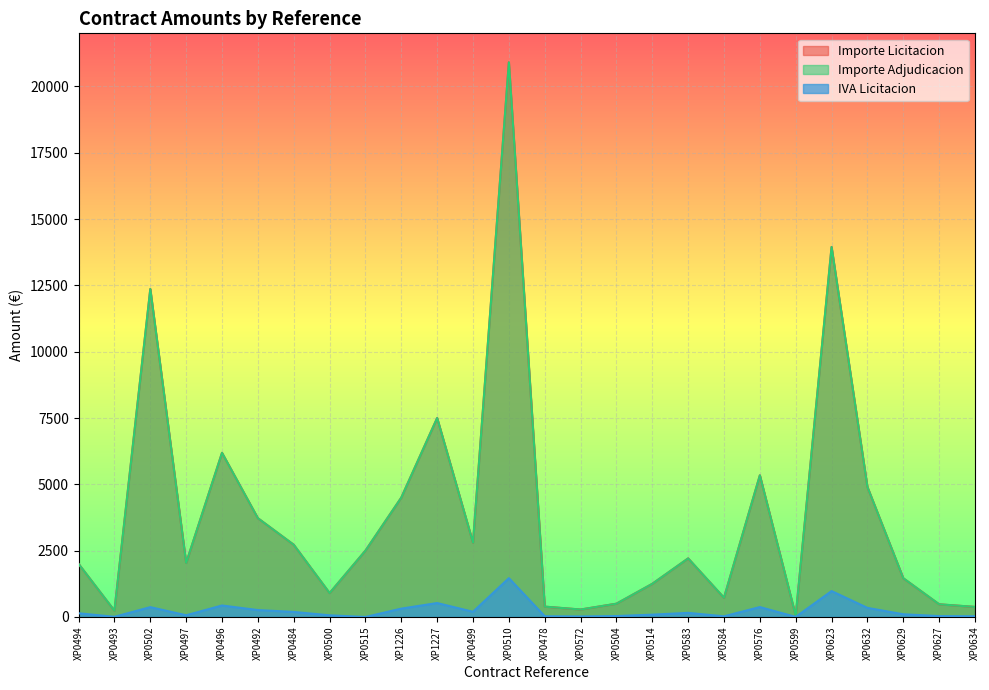

Which series has the widest spread of values?

Importe Licitacion